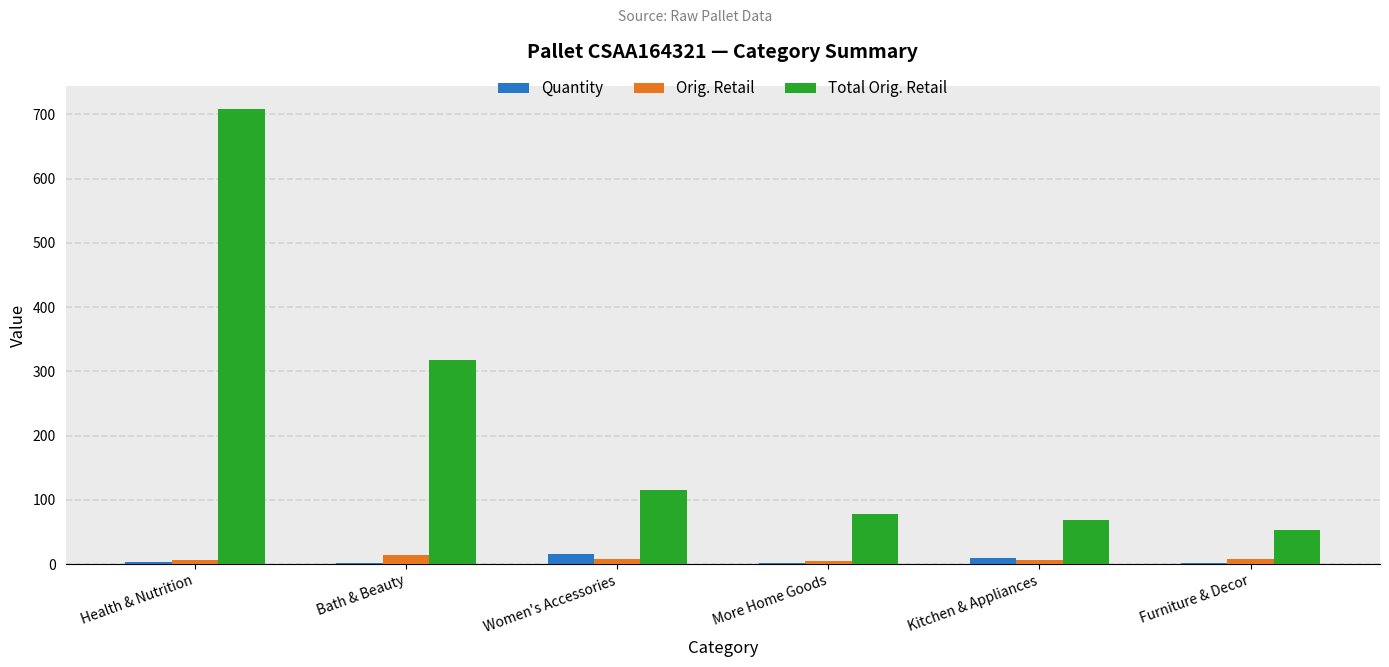

What is the average value of the Quantity series?

5.7